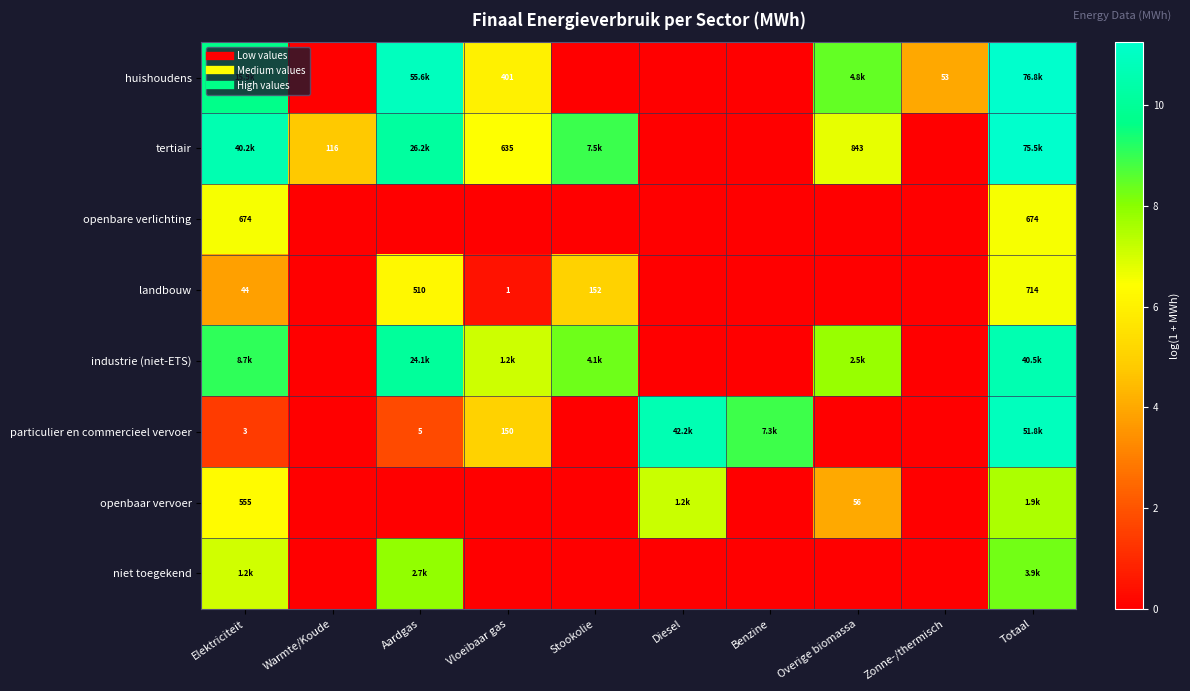

List the labels in order of openbaar vervoer value, smallest first.

Warmte/Koude, Aardgas, Vloeibaar gas, Stookolie, Benzine, Zonne-/thermisch, Overige biomassa, Elektriciteit, Diesel, Totaal